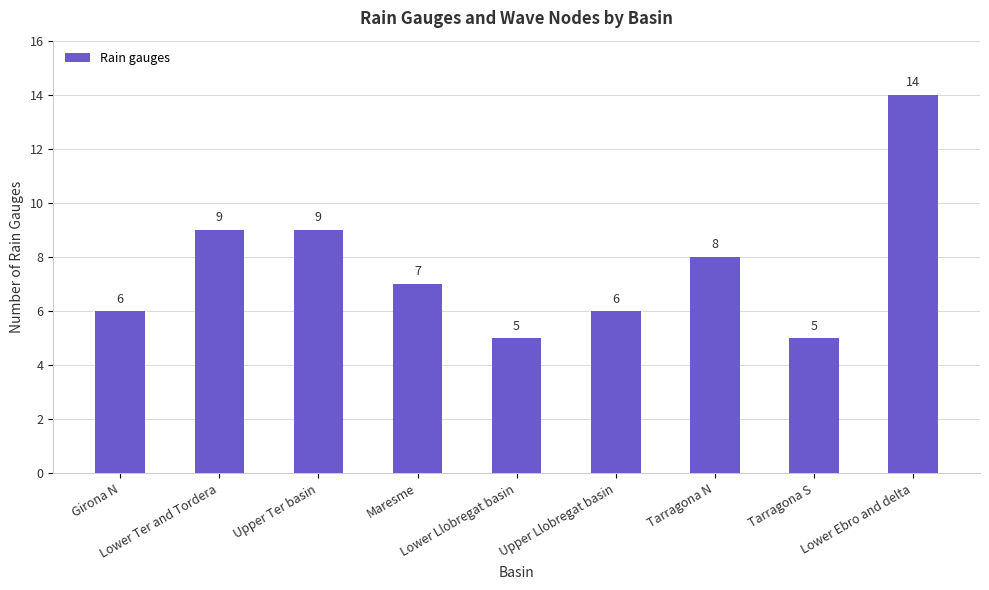

Count the values in the range 6 to 9.

6